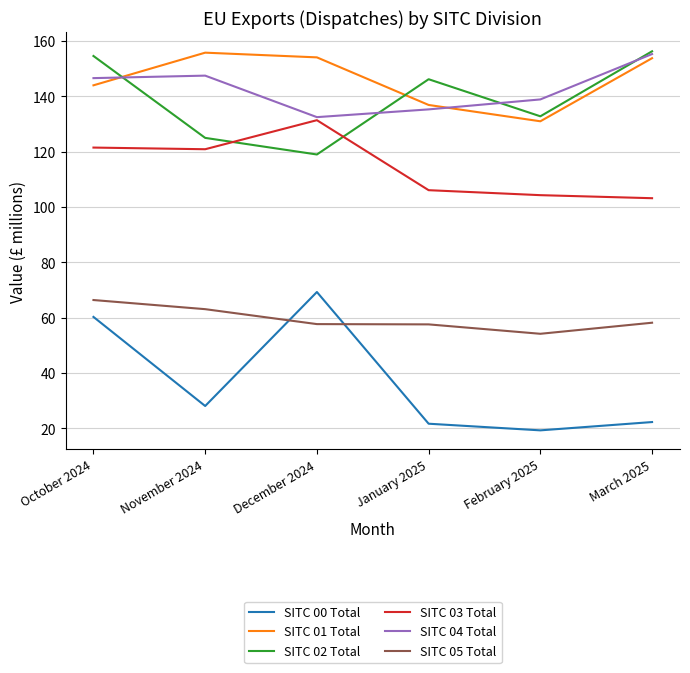

At which label does SITC 04 Total first exceed 146?

October 2024